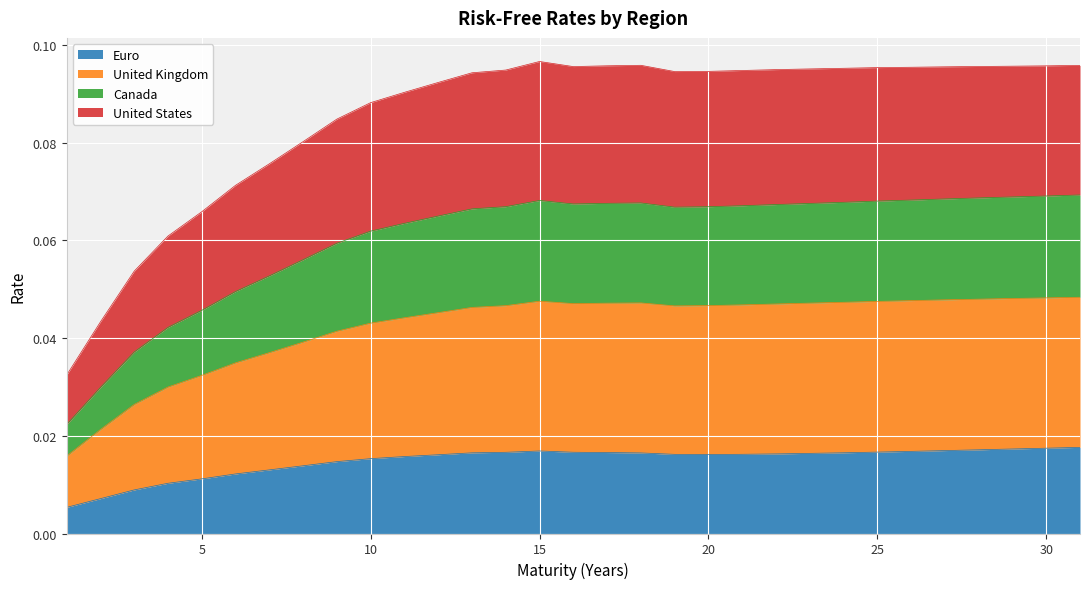

Reading right to left, transcribe all the data shown in this chart.

Euro: 0.0	0.0	0.0	0.0	0.0	0.0	0.0	0.0	0.0	0.0	0.0	0.0	0.0	0.0	0.0	0.0	0.0	0.0	0.0	0.0	0.0	0.0	0.0	0.0	0.0	0.0	0.0	0.0	0.0	0.0	0.0
United Kingdom: 0.0	0.0	0.0	0.0	0.0	0.0	0.0	0.0	0.0	0.0	0.0	0.0	0.0	0.0	0.0	0.0	0.0	0.0	0.0	0.0	0.0	0.0	0.0	0.0	0.0	0.0	0.0	0.0	0.0	0.0	0.0
Canada: 0.1	0.1	0.1	0.1	0.1	0.1	0.1	0.1	0.1	0.1	0.1	0.1	0.1	0.1	0.1	0.1	0.1	0.1	0.1	0.1	0.1	0.1	0.1	0.1	0.1	0.0	0.0	0.0	0.0	0.0	0.0
United States: 0.1	0.1	0.1	0.1	0.1	0.1	0.1	0.1	0.1	0.1	0.1	0.1	0.1	0.1	0.1	0.1	0.1	0.1	0.1	0.1	0.1	0.1	0.1	0.1	0.1	0.1	0.1	0.1	0.1	0.0	0.0